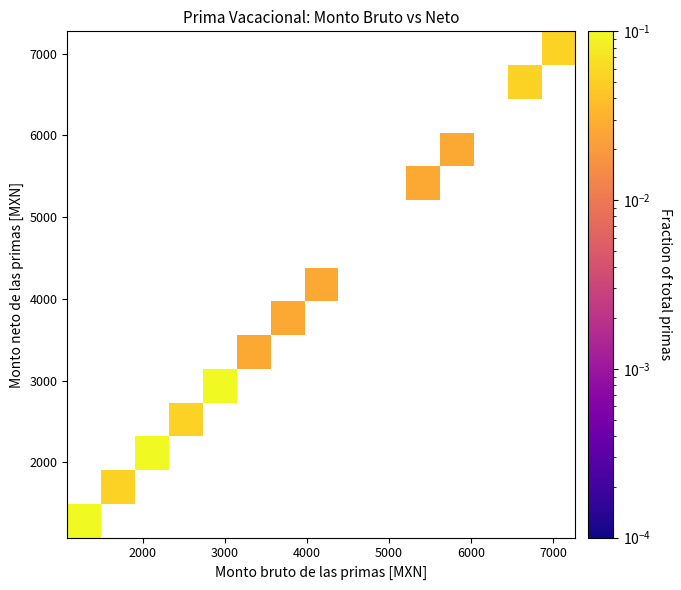

At how many categories does at least one series exceed 0?

12